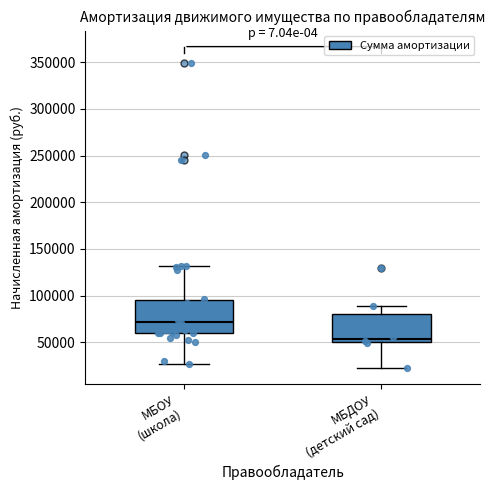

Reading left to right, transcribe this box plot: for each box, give where its median line is, the range the box spans, and where its two whiskers end, as read against the y-axis. The values are not printed on the chart, so give them approximately, as read against the axis.

МБОУ (школа): median 70000, box 60000 to 95000, whiskers 25000 to 130000
МБДОУ (детский сад): median 55000, box 50000 to 80000, whiskers 20000 to 90000